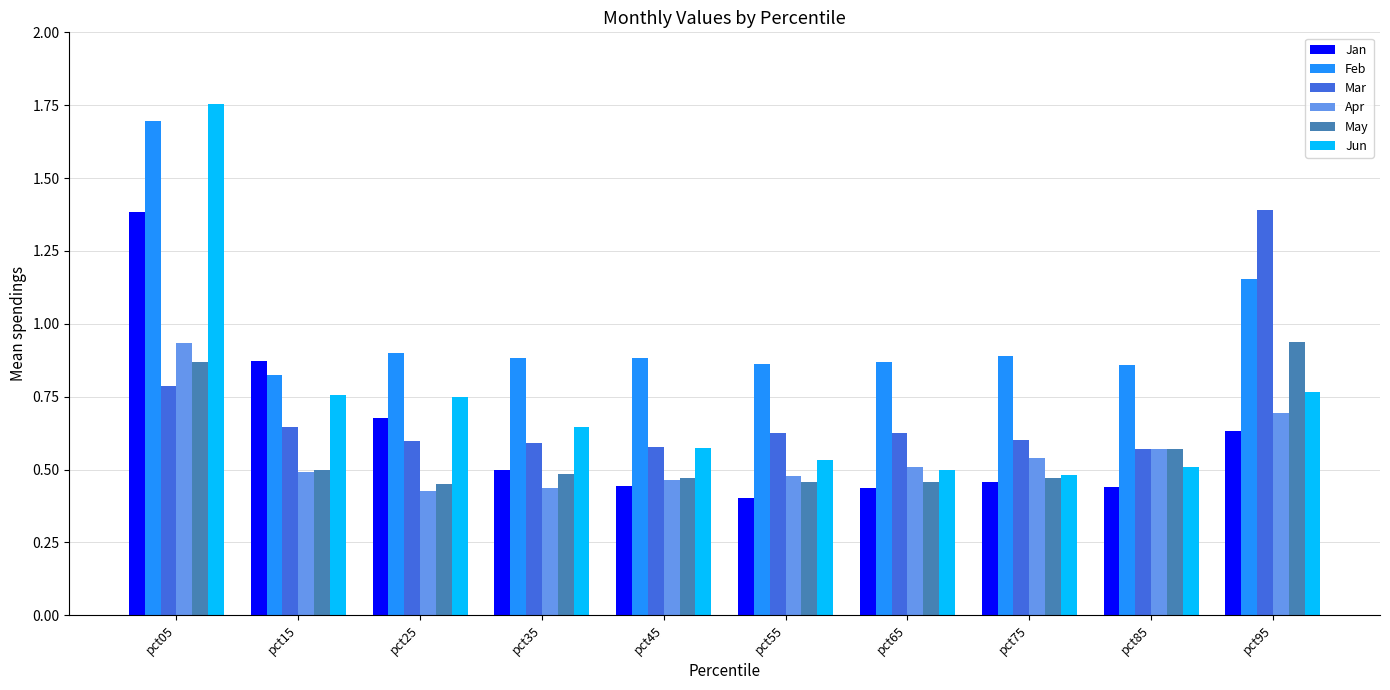

Between pct05 and pct95, which series saw the biggest shift?

Jun